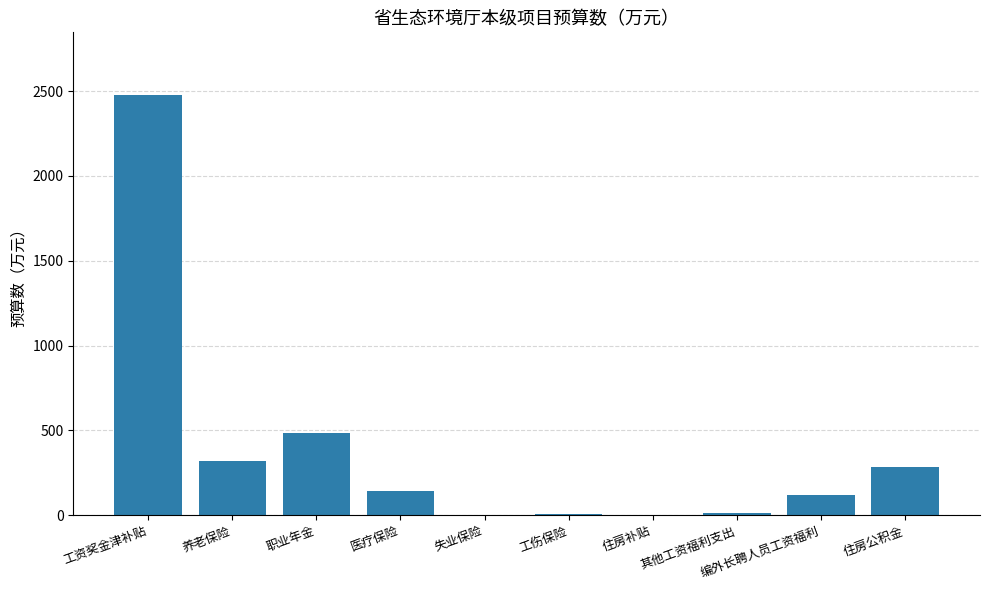

The value at 编外长聘人员工资福利 is 120.0. True or false?

True